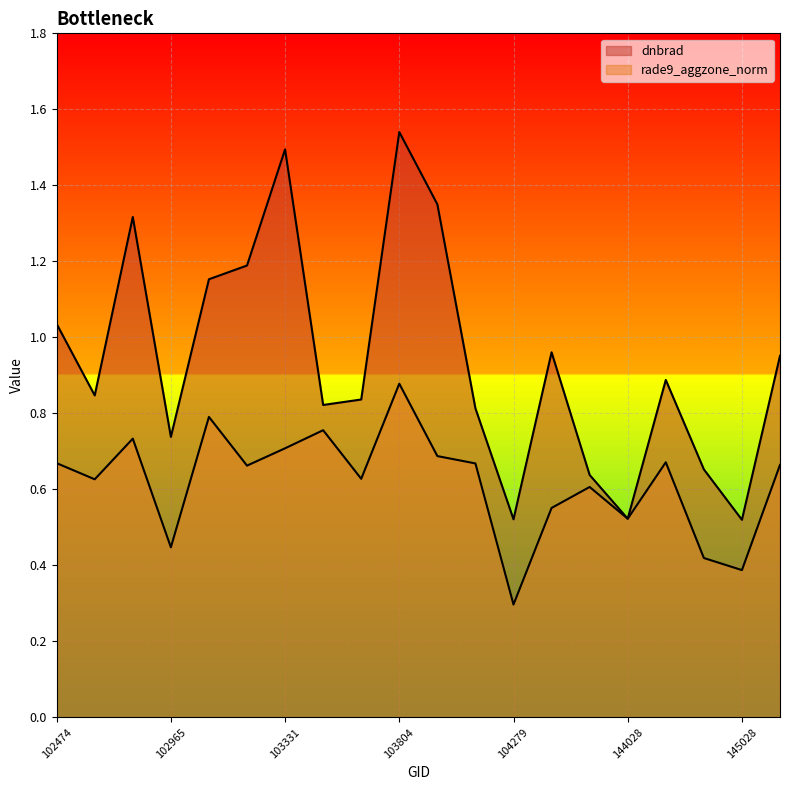

What is the difference between the second highest and second lowest values in the dnbrad series?

1.0